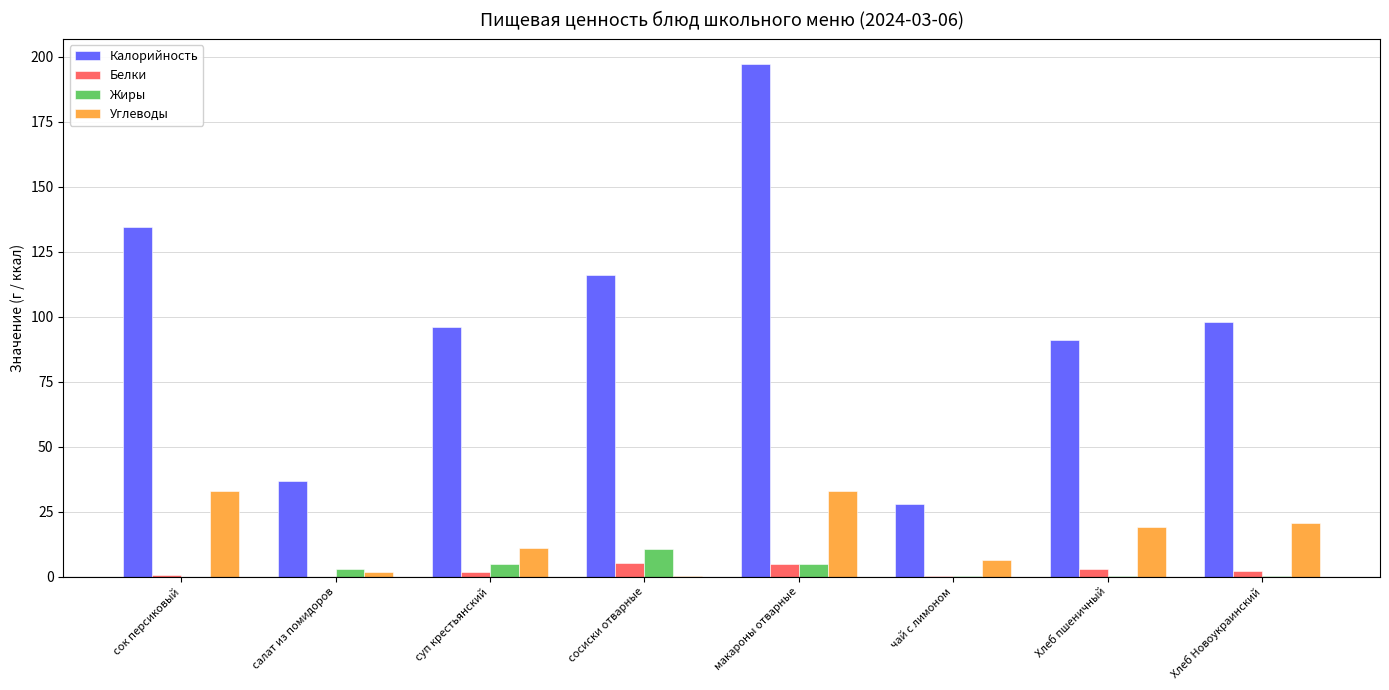

Count the number of data series in this chart.

4